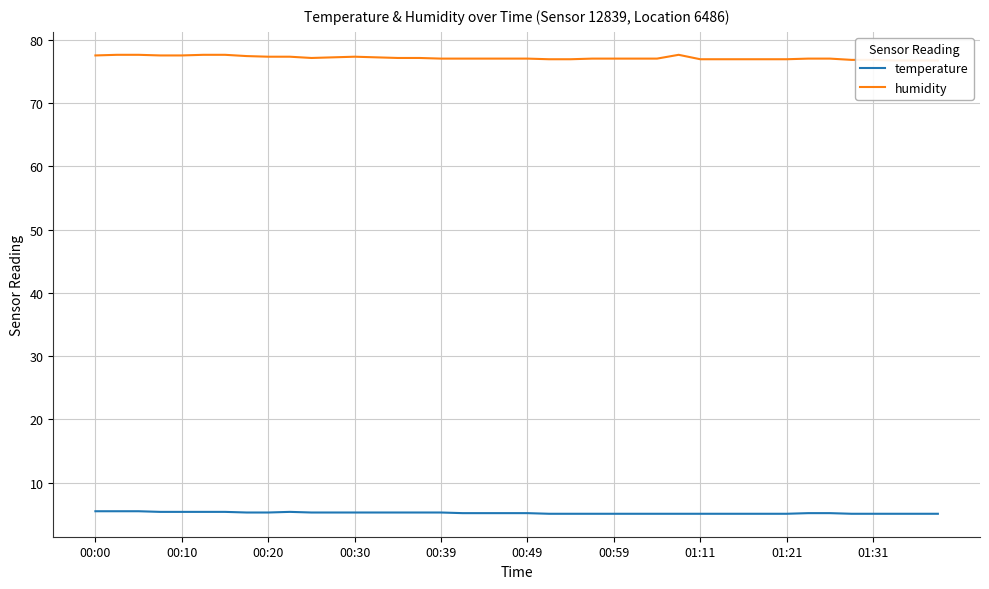

Is it true that temperature equals 5.1 at 01:21?

True